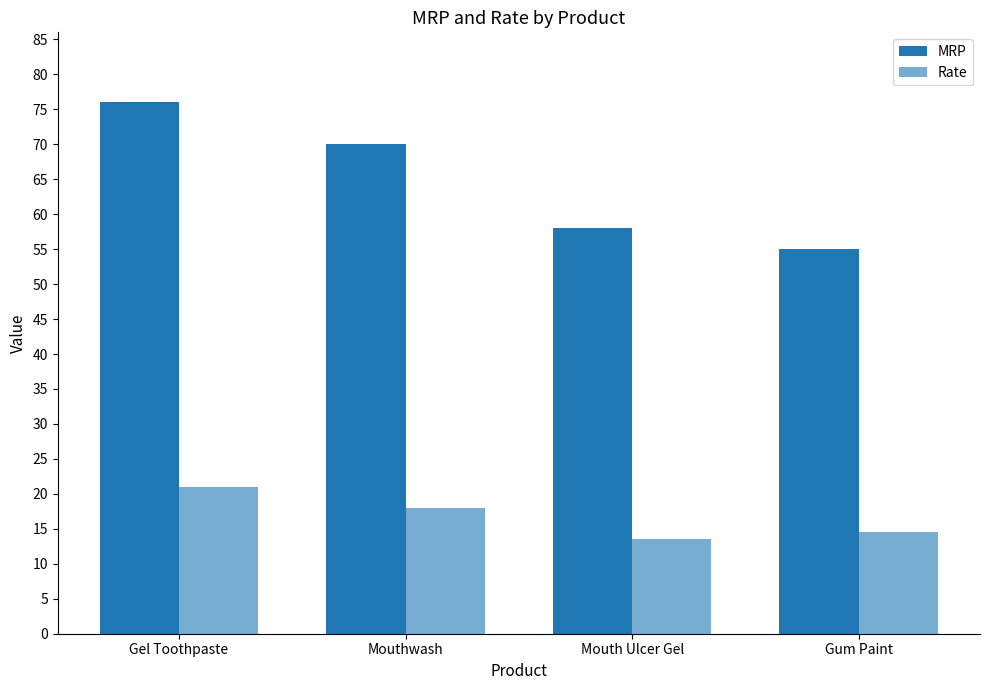

Reading left to right, extract all data points from this chart.

MRP: Gel Toothpaste=76.0	Mouthwash=70.0	Mouth Ulcer Gel=58.0	Gum Paint=55.0
Rate: Gel Toothpaste=21.0	Mouthwash=18.0	Mouth Ulcer Gel=13.5	Gum Paint=14.5